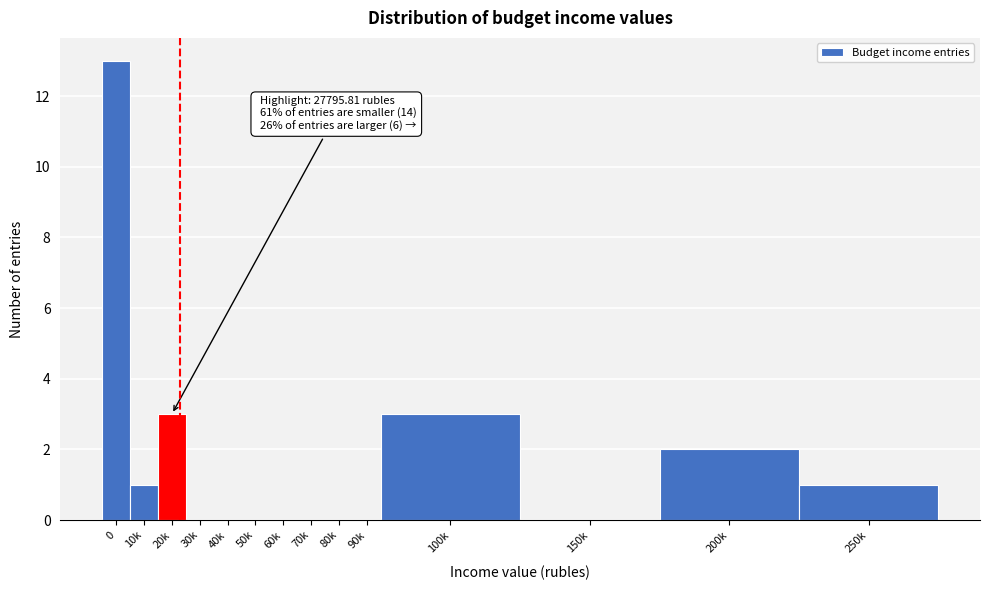

Reading right to left, what are all the values shown in this chart?

250k=1	200k=2	150k=0	100k=3	90k=0	80k=0	70k=0	60k=0	50k=0	40k=0	30k=0	20k=3	10k=1	0=13